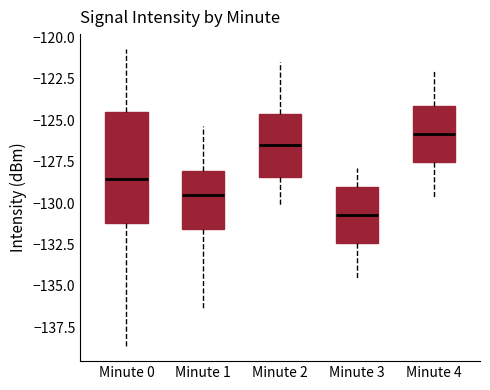

Reading left to right, read every box against the y-axis: the position of its median line, the range the box covers, and the ends of its whiskers. The values are not printed on the chart, so give them approximately, as read against the axis.

Minute 0: median -128.5, box -131.0 to -124.5, whiskers -138.5 to -120.5
Minute 1: median -129.5, box -131.5 to -128.0, whiskers -136.5 to -125.5
Minute 2: median -126.5, box -128.5 to -124.5, whiskers -130.0 to -121.5
Minute 3: median -130.5, box -132.5 to -129.0, whiskers -134.5 to -128.0
Minute 4: median -126.0, box -127.5 to -124.0, whiskers -129.5 to -122.0